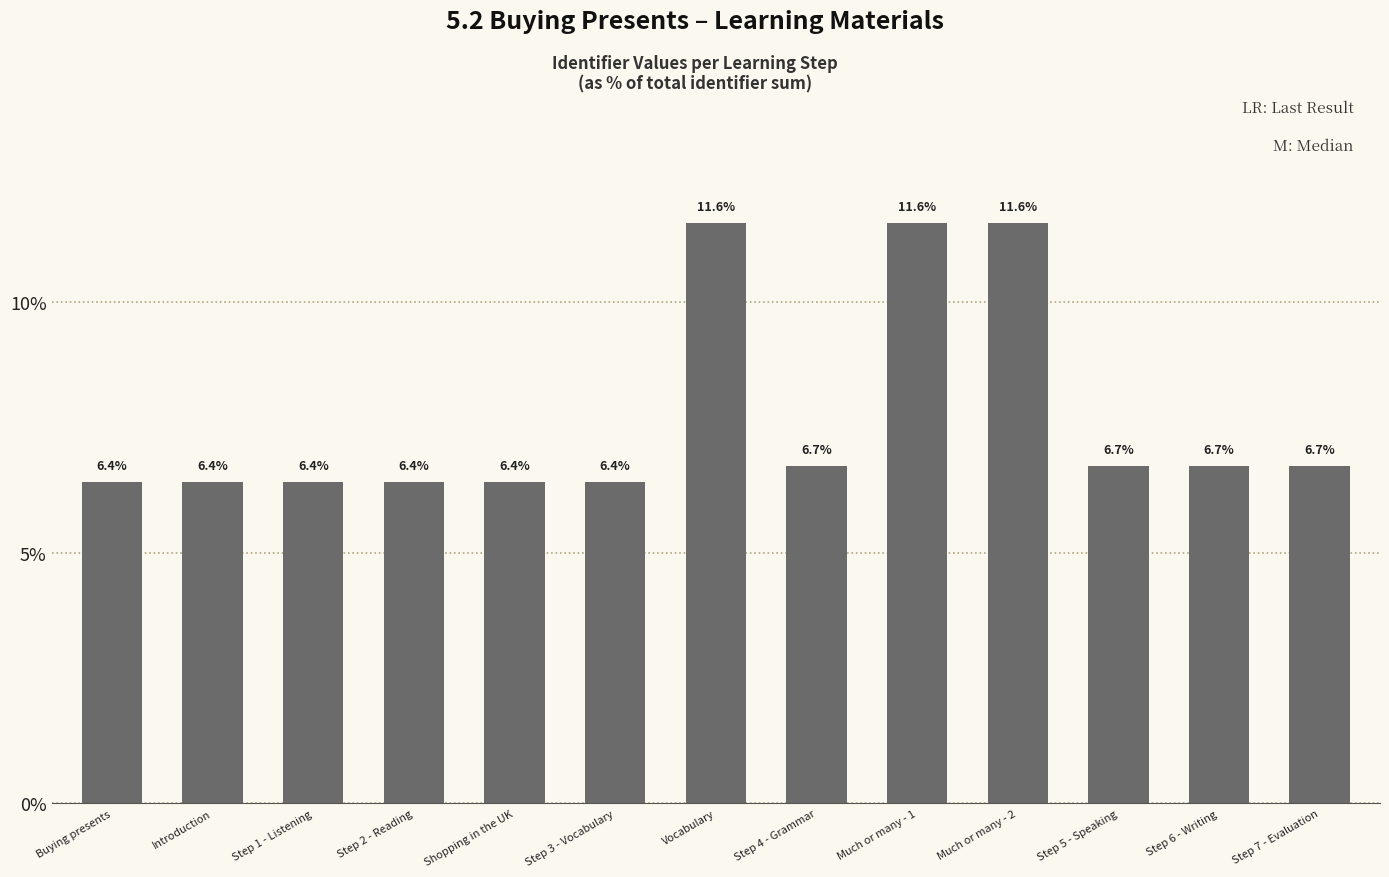

What is the ratio of the value at Introduction to the value at Vocabulary?

0.6